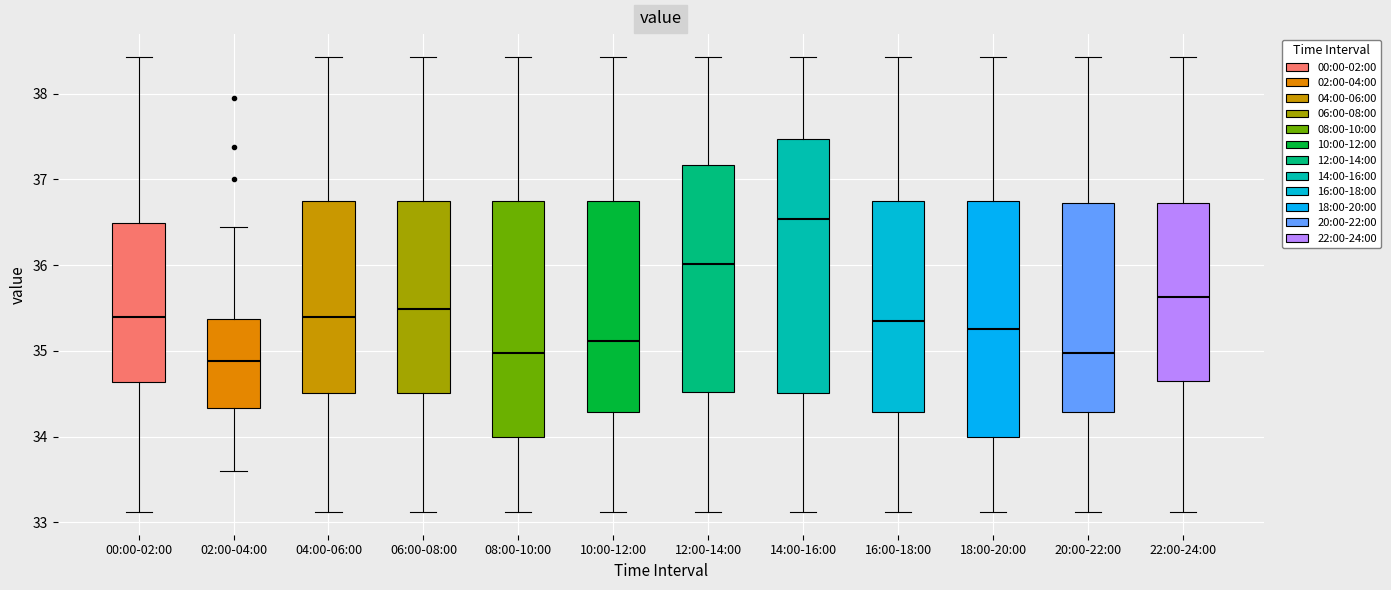

Which box is the tallest, from its lower edge to its upper edge?

14:00-16:00